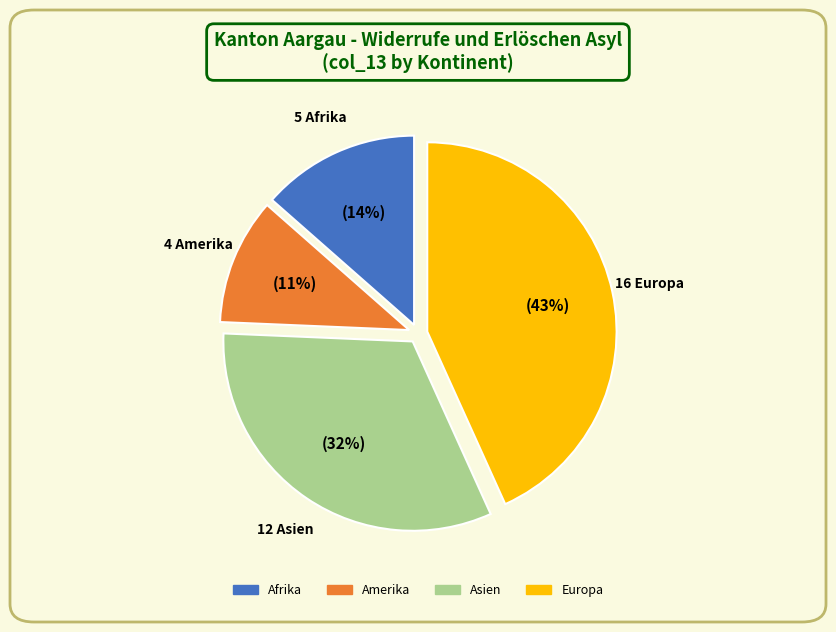

To the nearest percent, what portion does Asien represent?

32%